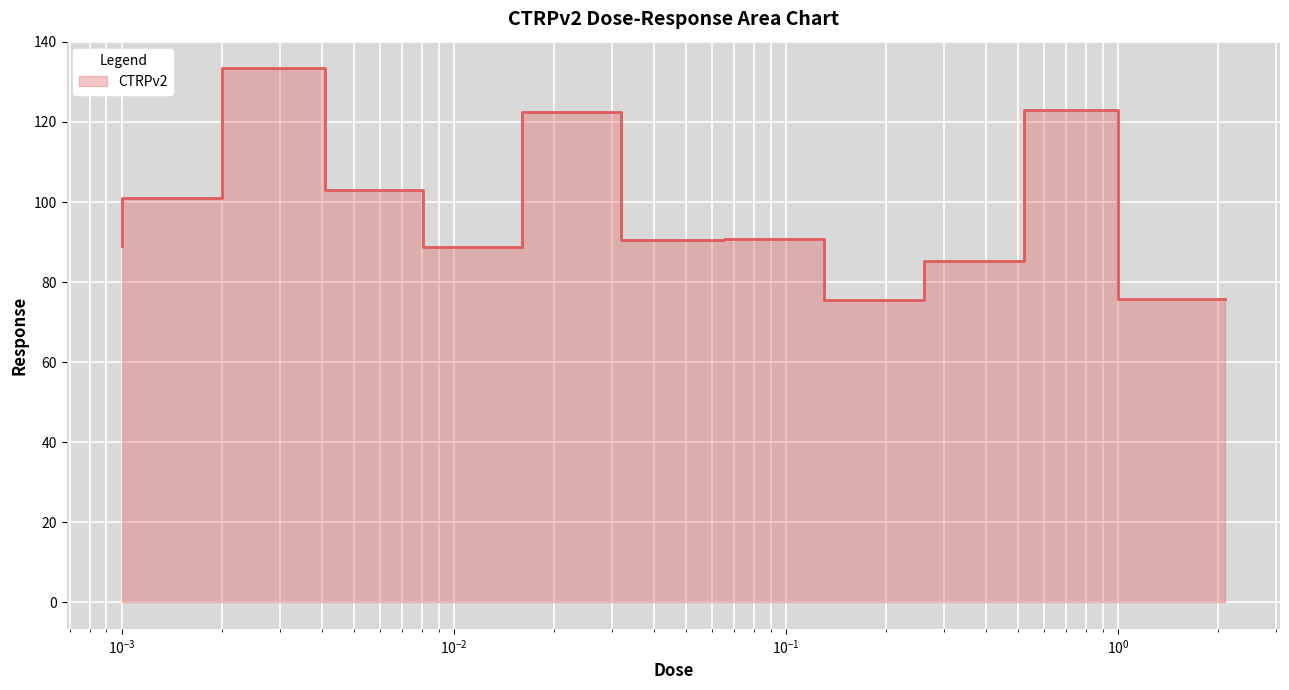

The chart shows a value of 75.5 at 0.26. True or false?

True